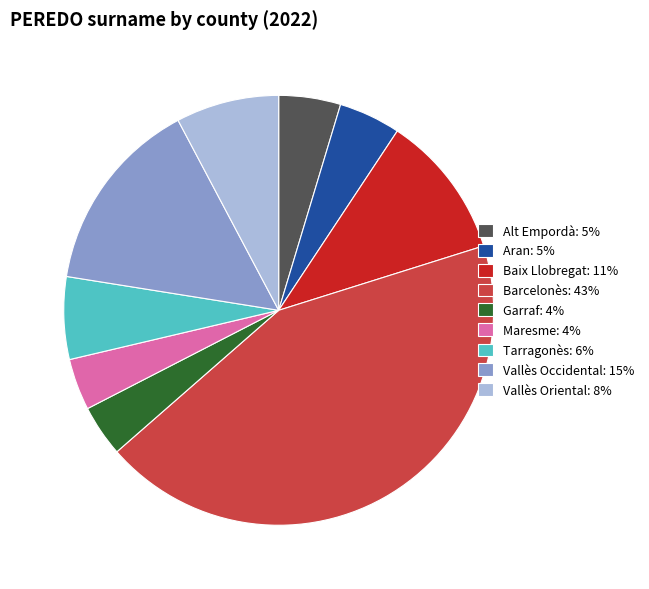

Combined, do Maresme: 4% and Alt Empordà: 5% account for over 50%?

No